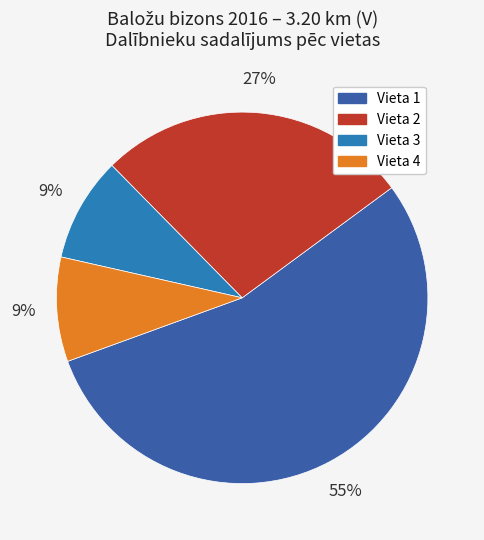

Is Vieta 1 the majority of the pie?

Yes